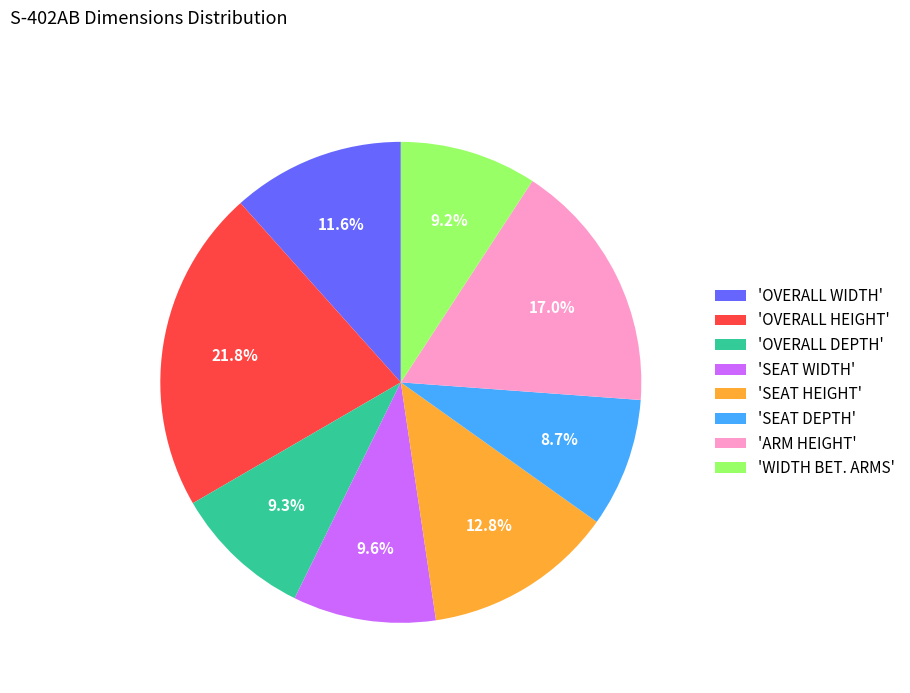

Approximately how many times larger is the value at 'SEAT DEPTH' compared to 'OVERALL DEPTH'?

0.9